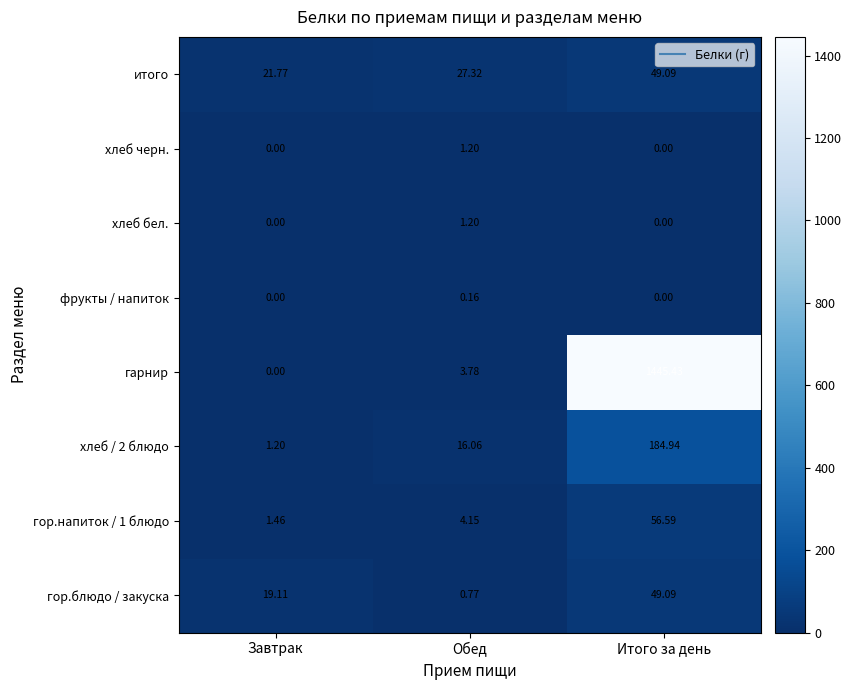

Which series changed the most between Обед and Итого за день?

гарнир